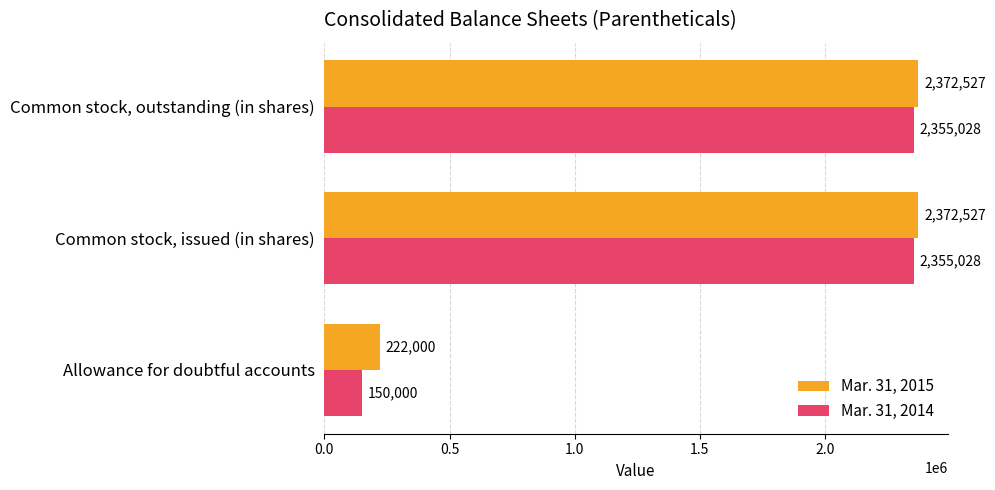

Which series has the widest spread of values?

Mar. 31, 2014